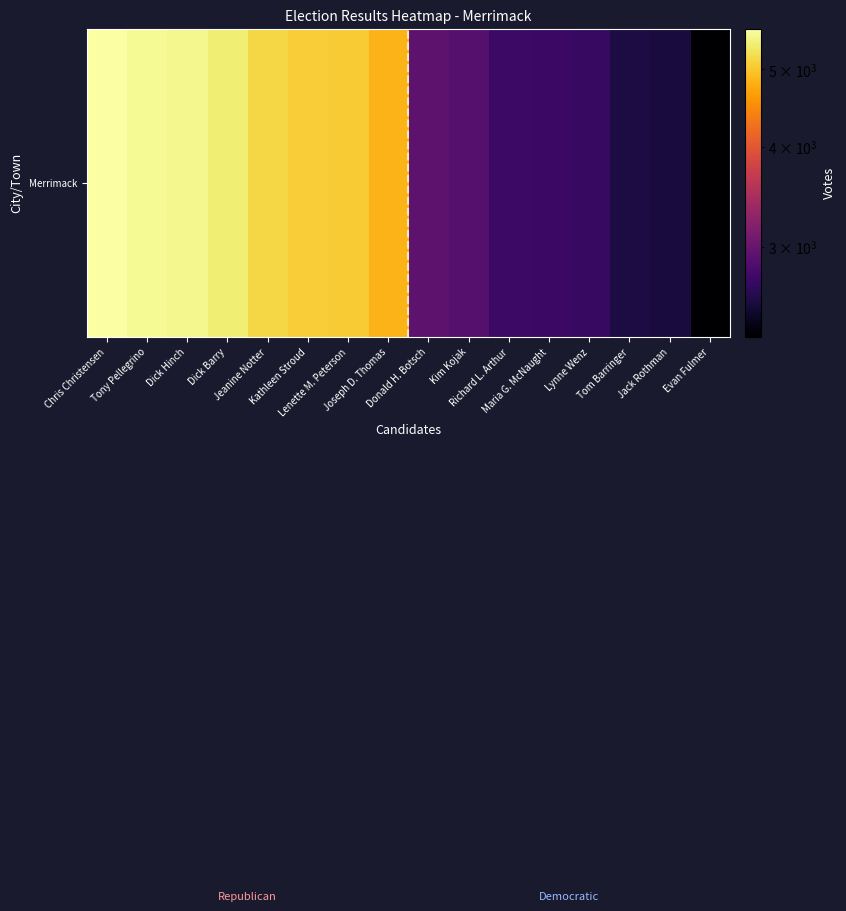

At which label does the data first exceed 4835?

Chris Christensen